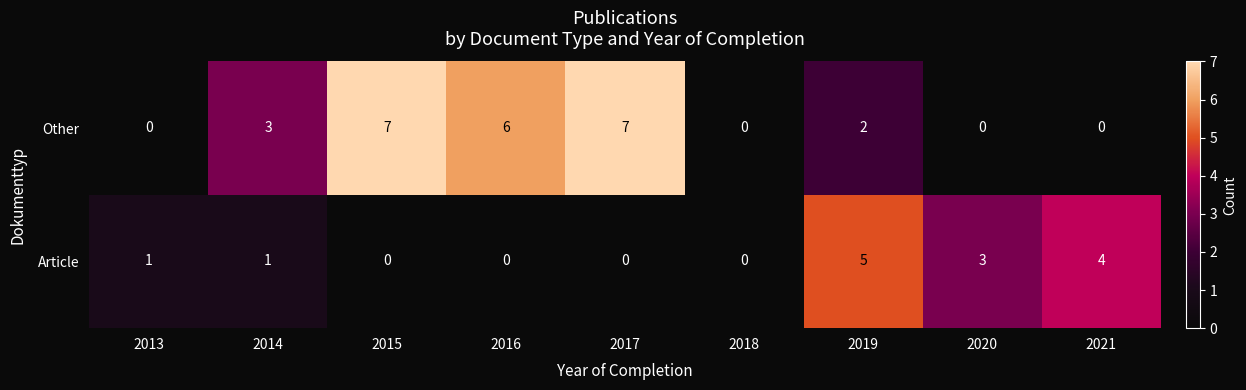

What is the difference between the maximum and minimum values in the Article series?

5